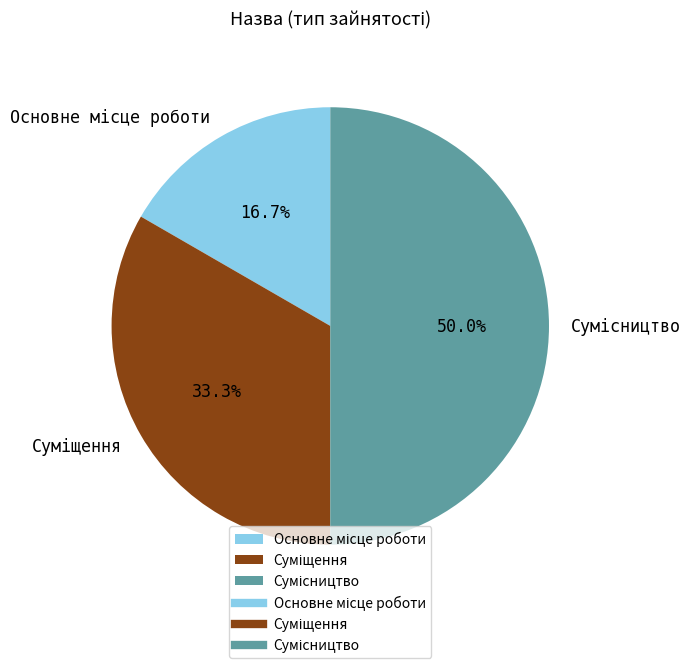

Which slice is the largest?

Сумісництво